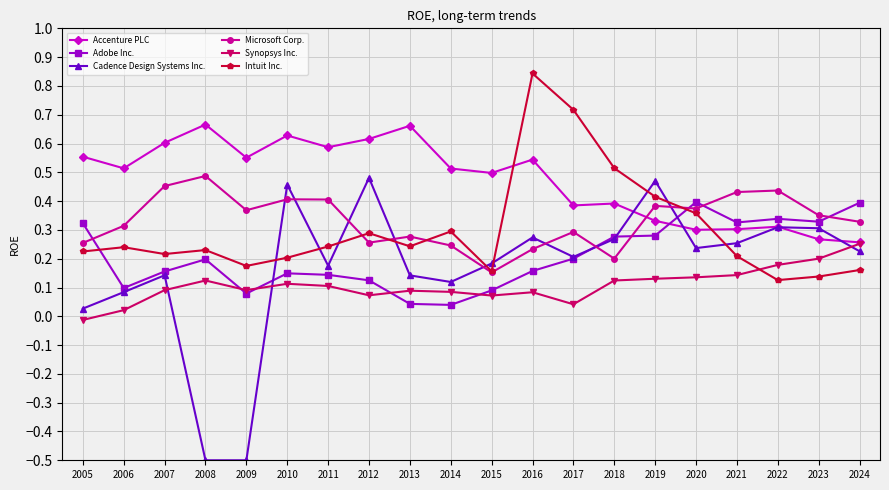

How many lines are shown in the chart?

6